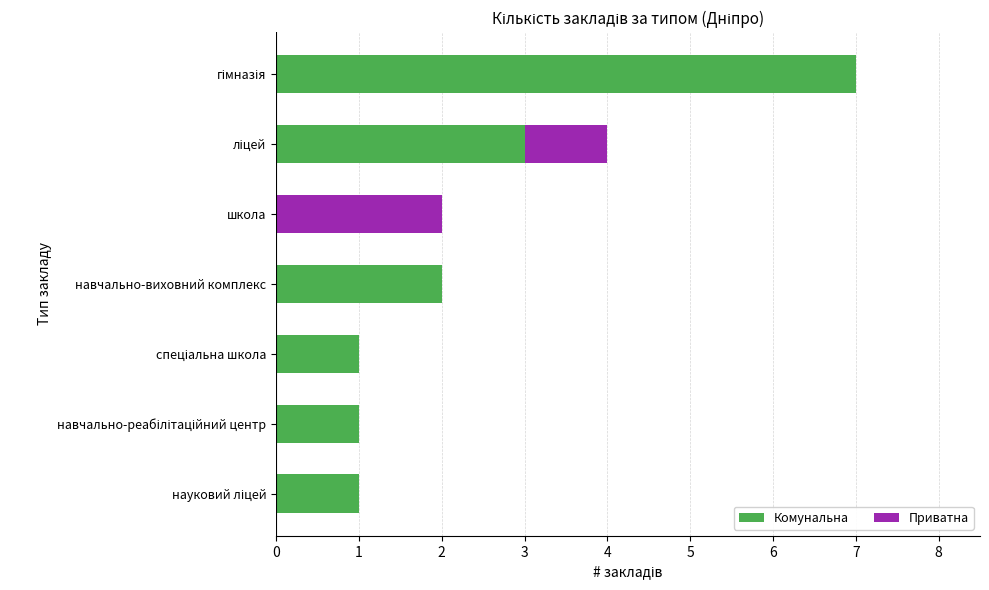

Is it true that Комунальна equals 3 at навчально-виховний комплекс?

False